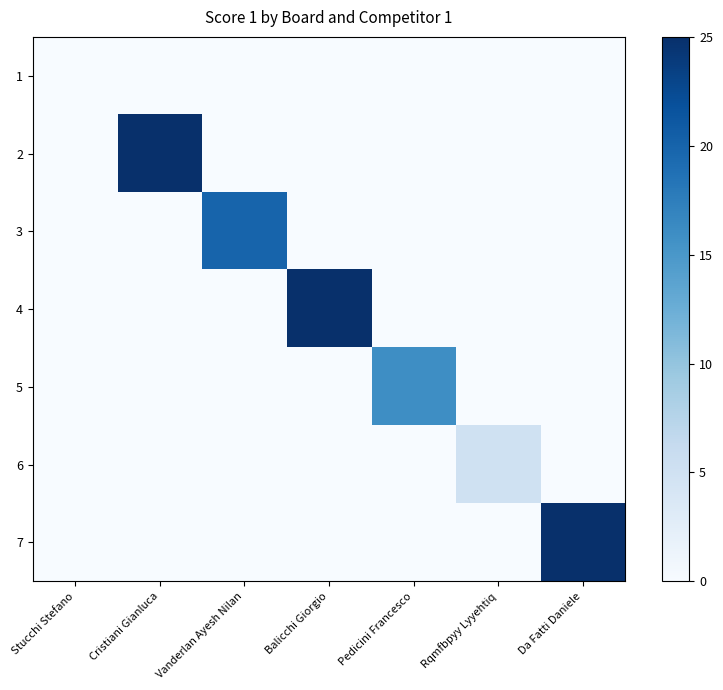

At how many categories does at least one series exceed 8?

5